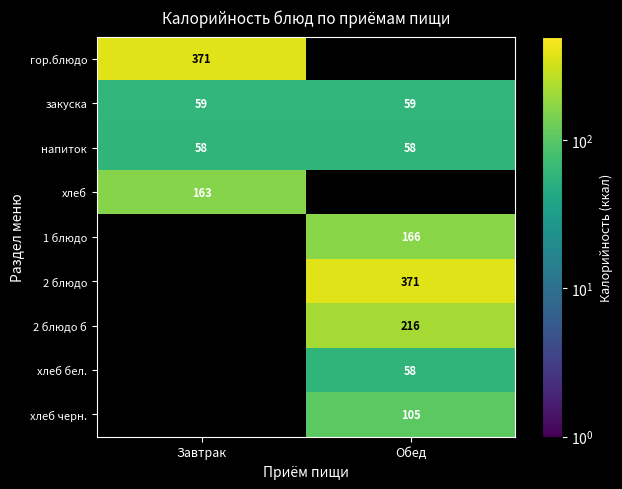

Is the value of гор.блюдо at Завтрак greater than the value of 2 блюдо б at Обед?

Yes